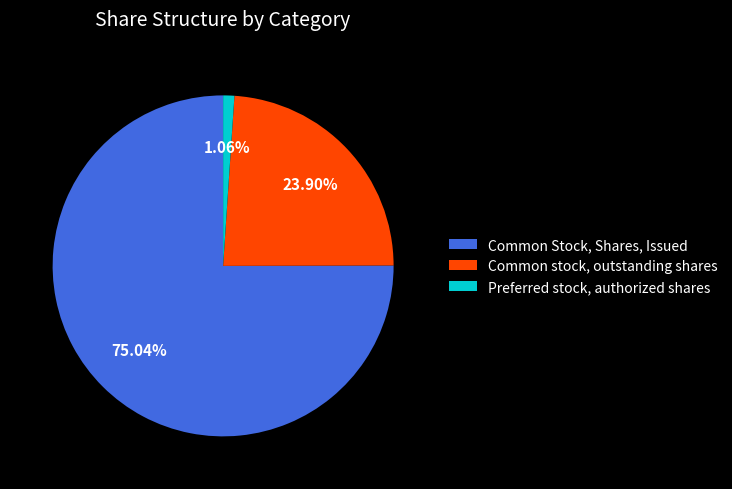

What percentage is the Common stock, outstanding shares slice, to the nearest percent?

24%